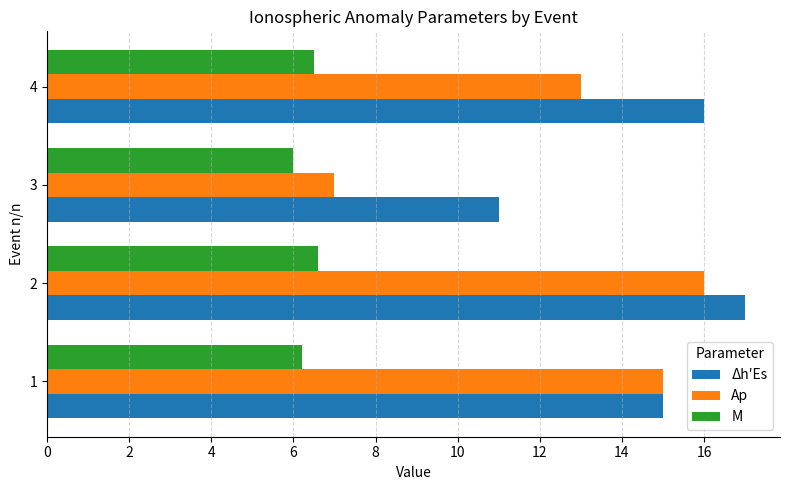

List the series in order of their overall mean, lowest first.

M, Ap, Δh′Es